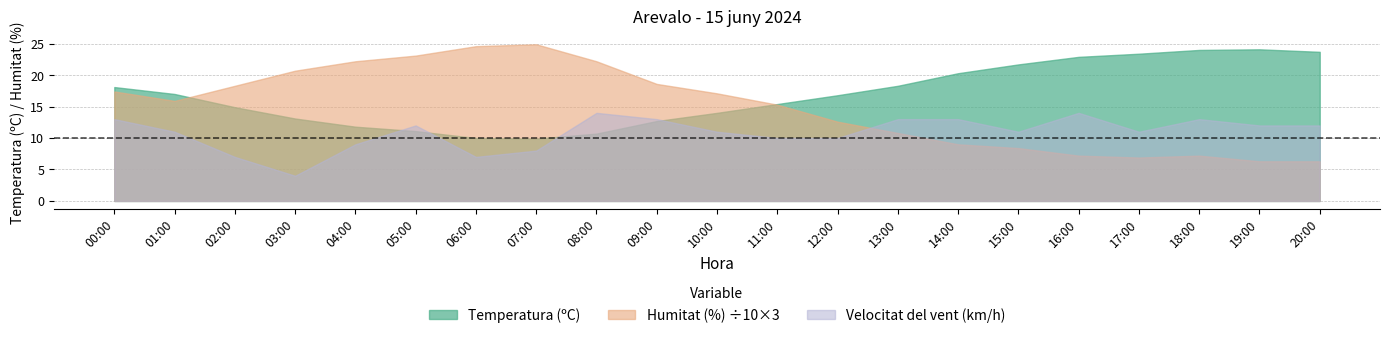

Where is the first local maximum for Velocitat del vent (km/h)?

05:00